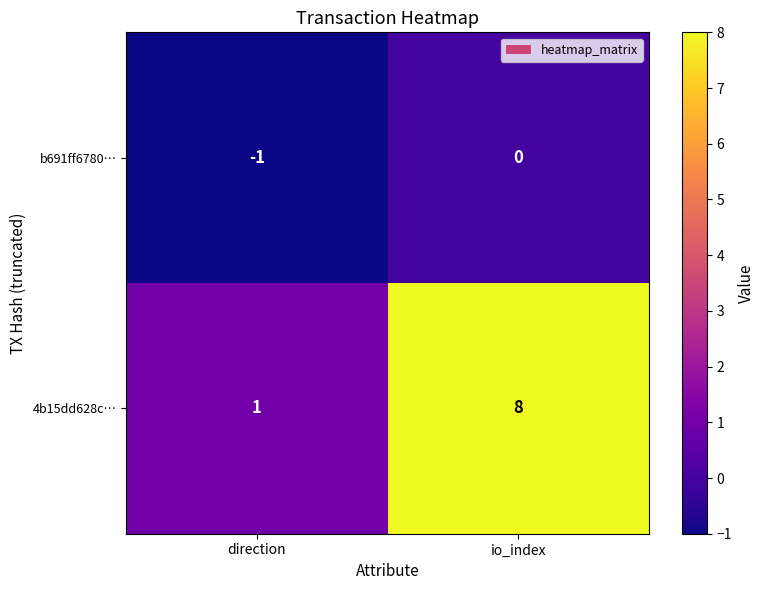

Between direction and io_index, which series saw the biggest shift?

4b15dd628c…